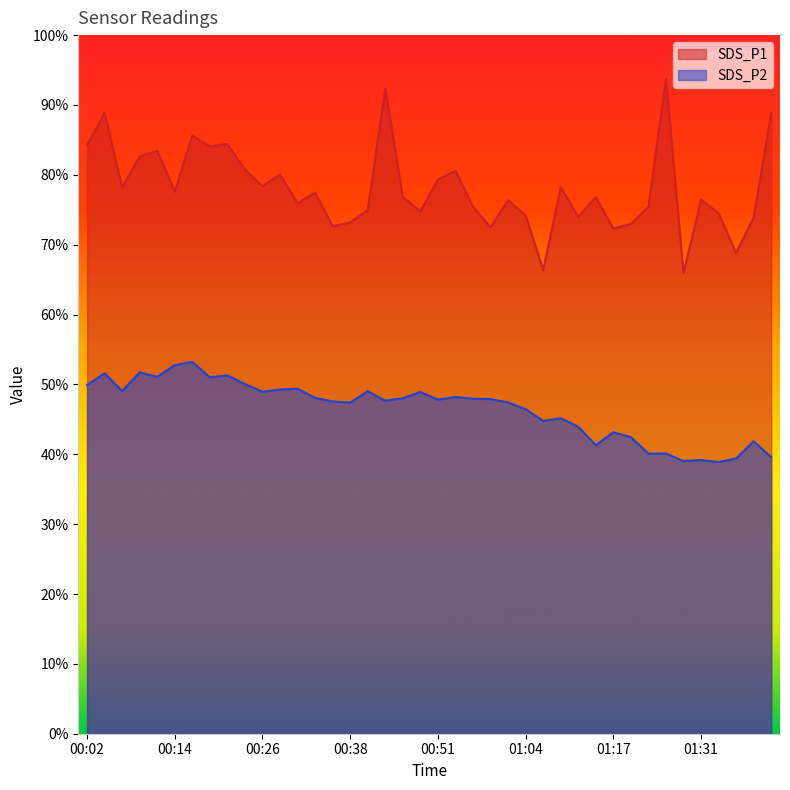

List the series in order of their peak value, highest first.

SDS_P1, SDS_P2